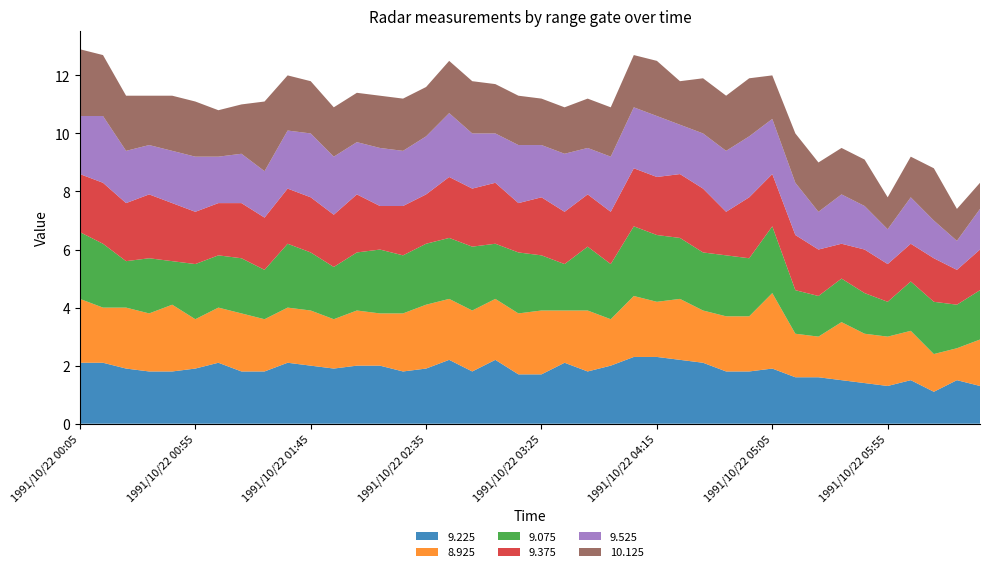

Reading right to left, what are all the values shown in this chart?

9.225: 1.3	1.5	1.1	1.5	1.3	1.4	1.5	1.6	1.6	1.9	1.8	1.8	2.1	2.2	2.3	2.3	2.0	1.8	2.1	1.7	1.7	2.2	1.8	2.2	1.9	1.8	2.0	2.0	1.9	2.0	2.1	1.8	1.8	2.1	1.9	1.8	1.8	1.9	2.1	2.1
8.925: 1.6	1.1	1.3	1.7	1.7	1.7	2.0	1.4	1.5	2.6	1.9	1.9	1.8	2.1	1.9	2.1	1.6	2.1	1.8	2.2	2.1	2.1	2.1	2.1	2.2	2.0	1.8	1.9	1.7	1.9	1.9	1.8	2.0	1.9	1.7	2.3	2.0	2.1	1.9	2.2
9.075: 1.7	1.5	1.8	1.7	1.2	1.4	1.5	1.4	1.5	2.3	2.0	2.1	2.0	2.1	2.3	2.4	1.9	2.2	1.6	1.9	2.1	1.9	2.2	2.1	2.1	2.0	2.2	2.0	1.8	2.0	2.2	1.7	1.9	1.8	1.9	1.5	1.9	1.6	2.2	2.3
9.375: 1.4	1.2	1.5	1.3	1.3	1.5	1.2	1.6	1.9	1.8	2.1	1.5	2.2	2.2	2.0	2.0	1.8	1.8	1.8	2.0	1.7	2.1	2.0	2.1	1.7	1.7	1.5	2.0	1.8	1.9	1.9	1.8	1.9	1.8	1.8	2.0	2.2	2.0	2.1	2.0
9.525: 1.4	1.0	1.3	1.6	1.2	1.5	1.7	1.3	1.8	1.9	2.1	2.1	1.9	1.7	2.1	2.1	1.9	1.6	2.0	1.8	2.0	1.7	1.9	2.2	2.0	1.9	2.0	1.8	2.0	2.2	2.0	1.6	1.7	1.6	1.9	1.8	1.7	1.8	2.3	2.0
10.125: 0.9	1.1	1.8	1.4	1.1	1.6	1.6	1.7	1.7	1.5	2.0	1.9	1.9	1.5	1.9	1.8	1.7	1.7	1.6	1.6	1.7	1.7	1.8	1.8	1.7	1.8	1.8	1.7	1.7	1.8	1.9	2.4	1.7	1.6	1.9	1.9	1.7	1.9	2.1	2.3